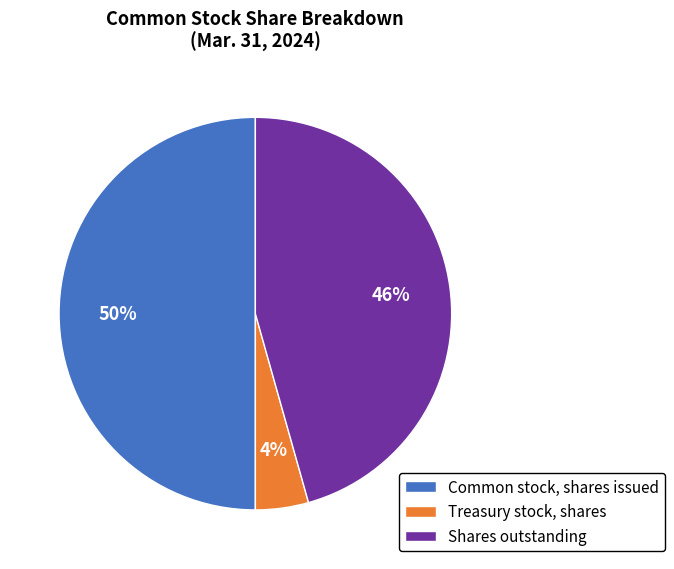

To the nearest percent, what portion does Common stock, shares issued represent?

50%